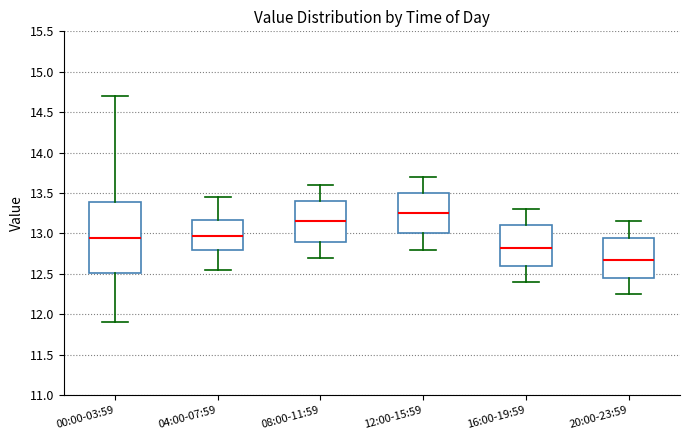

Comparing the boxes themselves (not the whiskers), which one is the tallest?

00:00-03:59